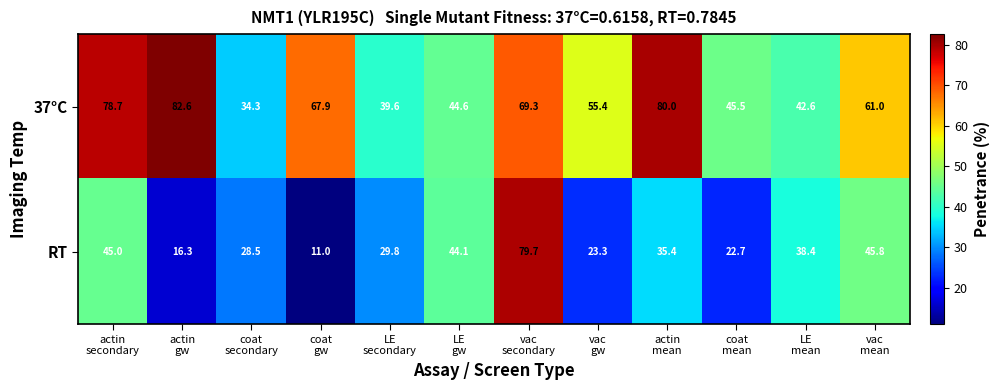

What is the difference between the maximum and second lowest values in the RT series?

63.4